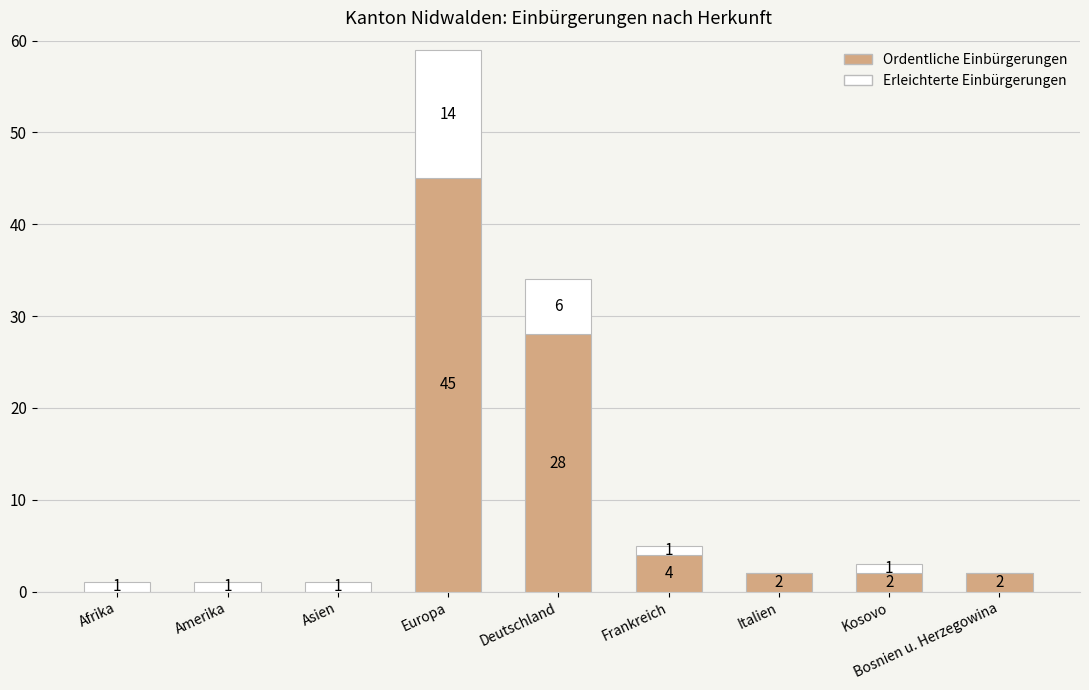

At which category is the sum across all series the highest?

Europa